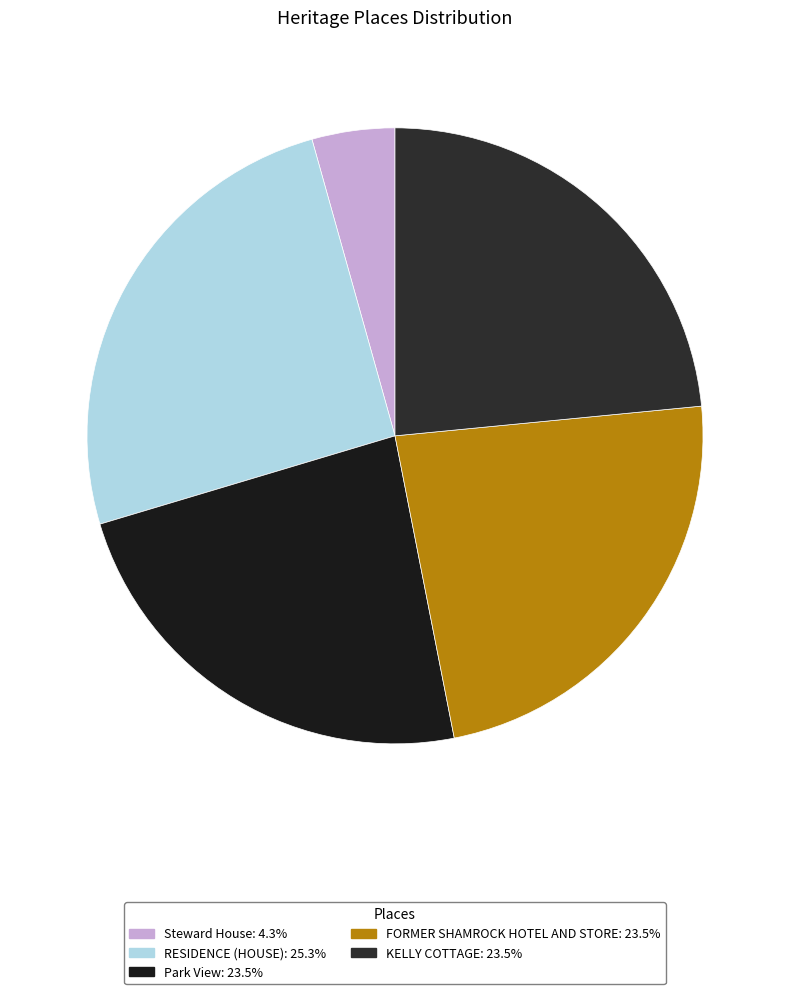

Rank the categories by value from highest to lowest.

RESIDENCE (HOUSE), KELLY COTTAGE, FORMER SHAMROCK HOTEL AND STORE, Park View, Steward House